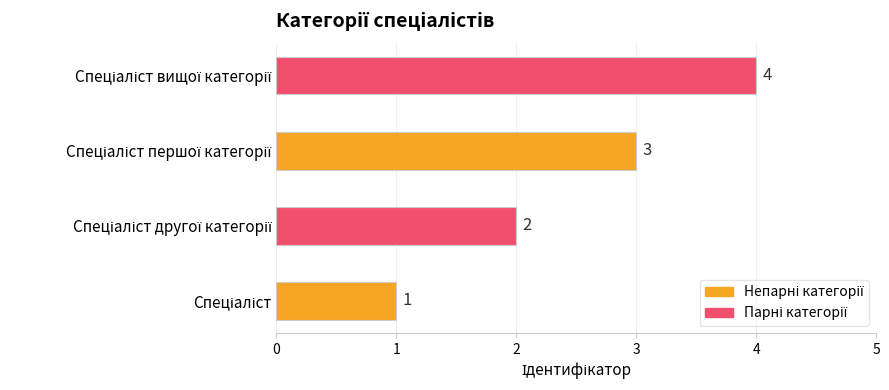

What is the sum of all values?

10